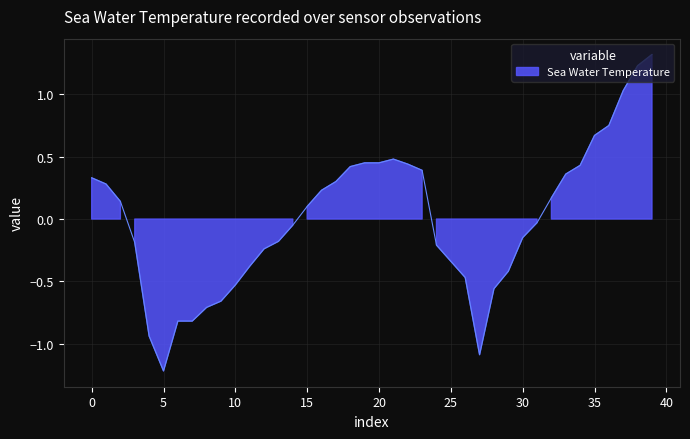

What is the label of the 16th point from the right?

24